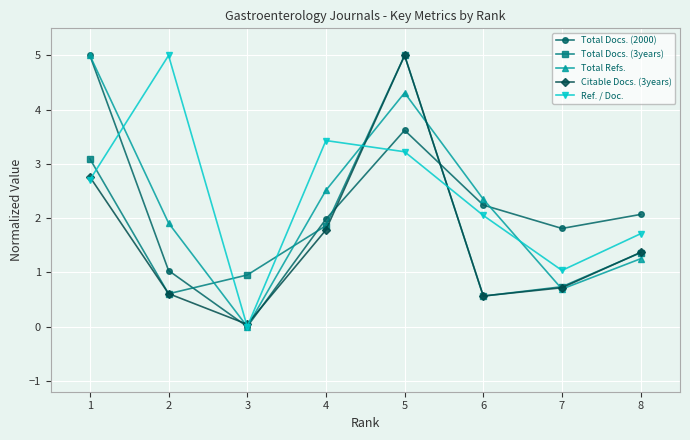

True or false: Total Docs. (2000) and Citable Docs. (3years) cross at least once.

True